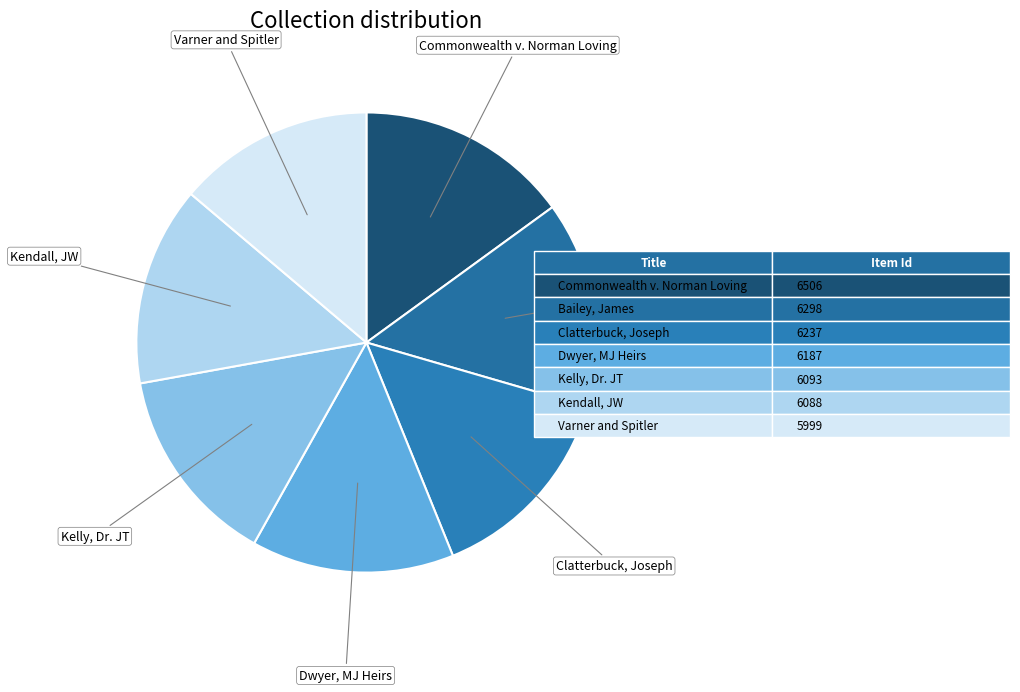

Count the number of slices in the pie.

7